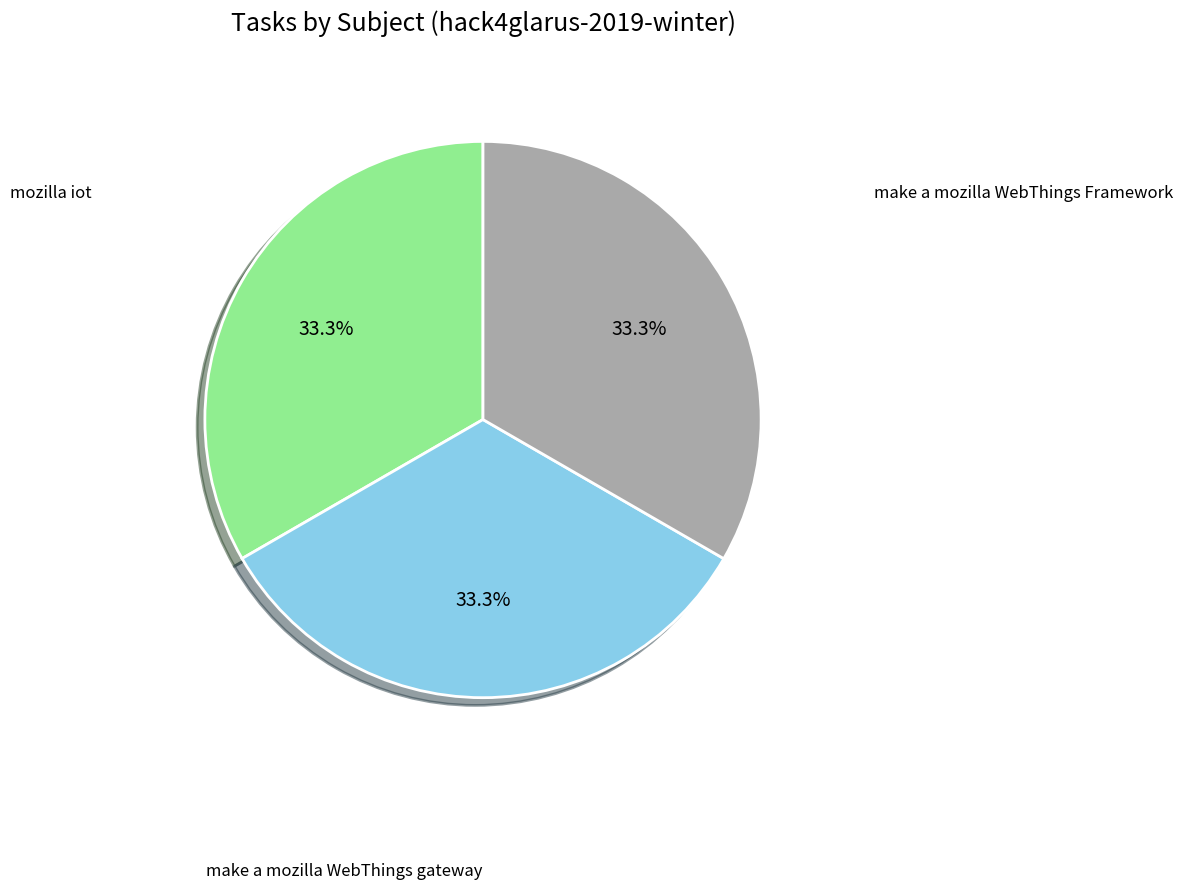

Is there a majority slice in this chart?

No